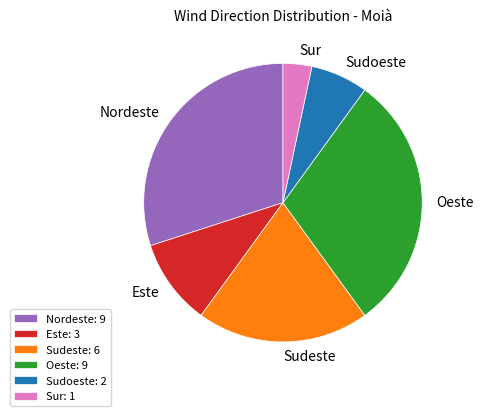

What is the ratio of the value at Oeste to the value at Nordeste?

1.0